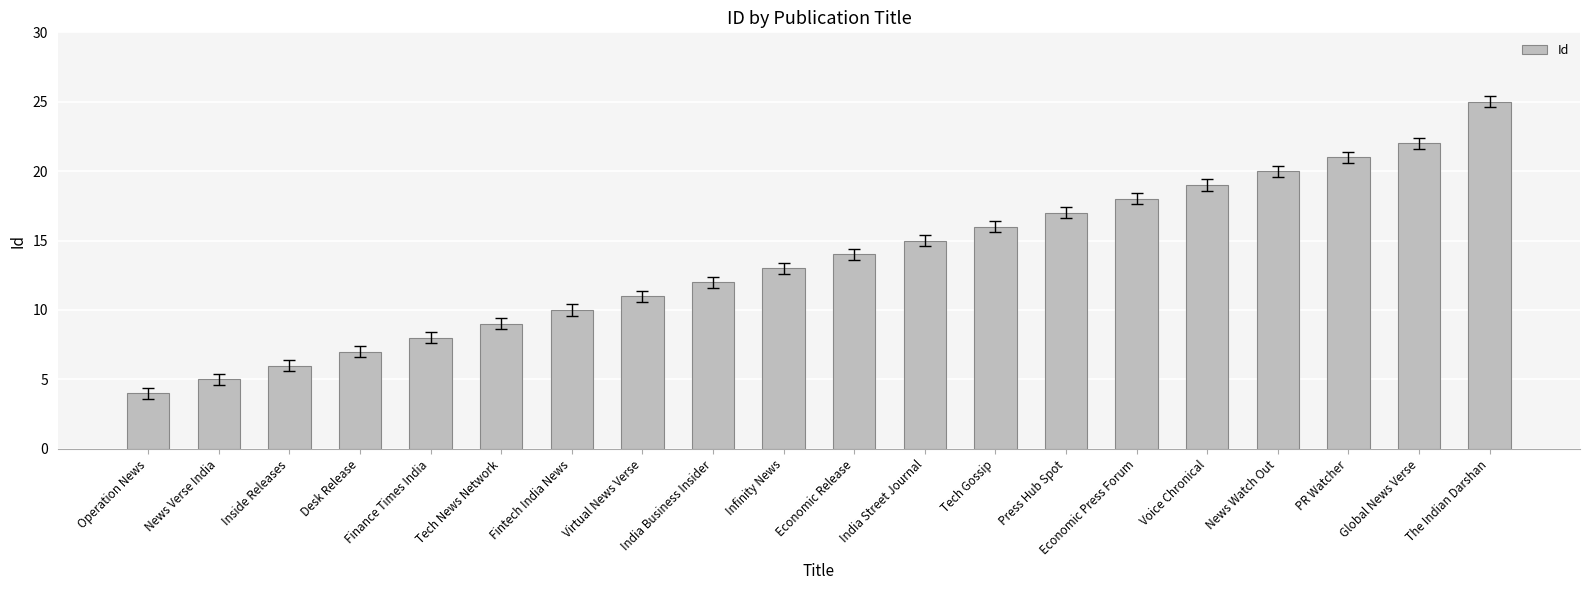

Reading right to left, transcribe all the data shown in this chart.

25	22	21	20	19	18	17	16	15	14	13	12	11	10	9	8	7	6	5	4